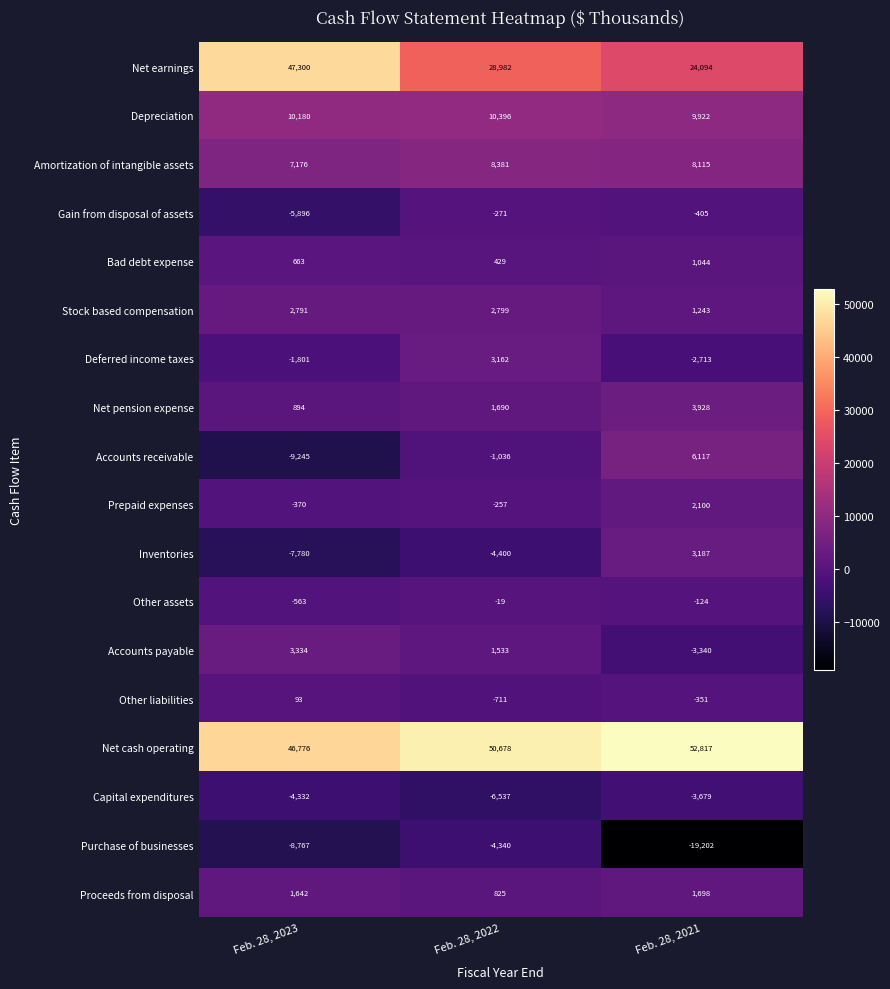

The Other assets series shows -563 at Feb. 28, 2023. True or false?

True